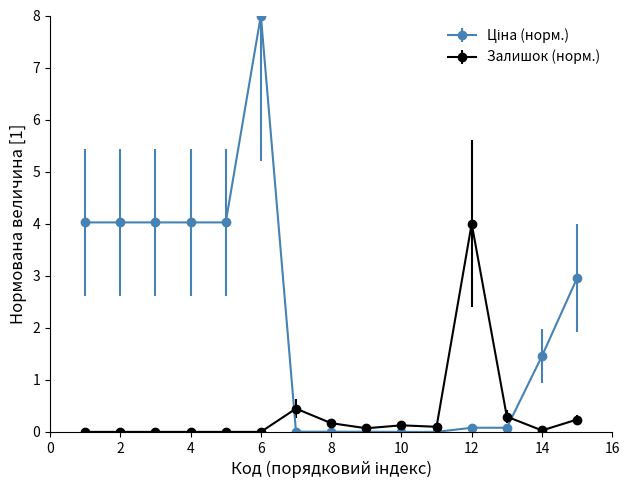

What is the greatest value displayed?

8.0